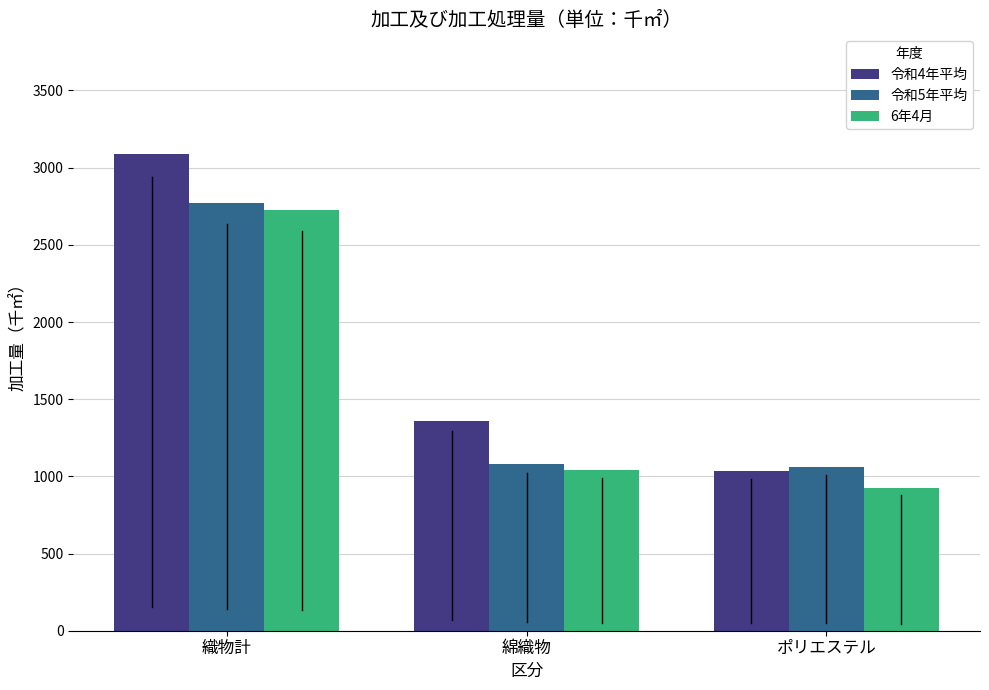

At which category does the chart reach its minimum across all series?

ポリエステル